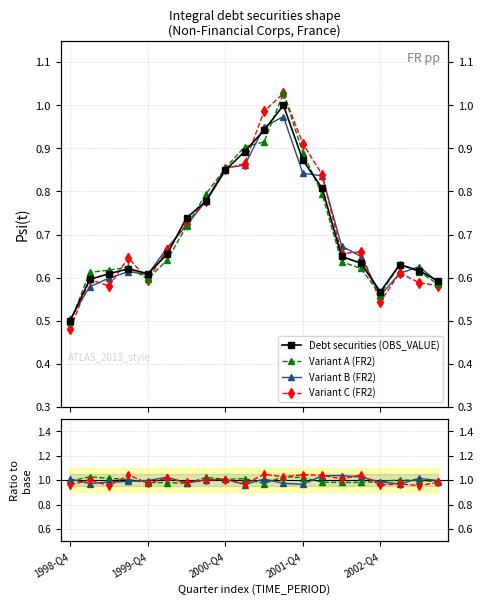

At how many categories does at least one series exceed 0?

20